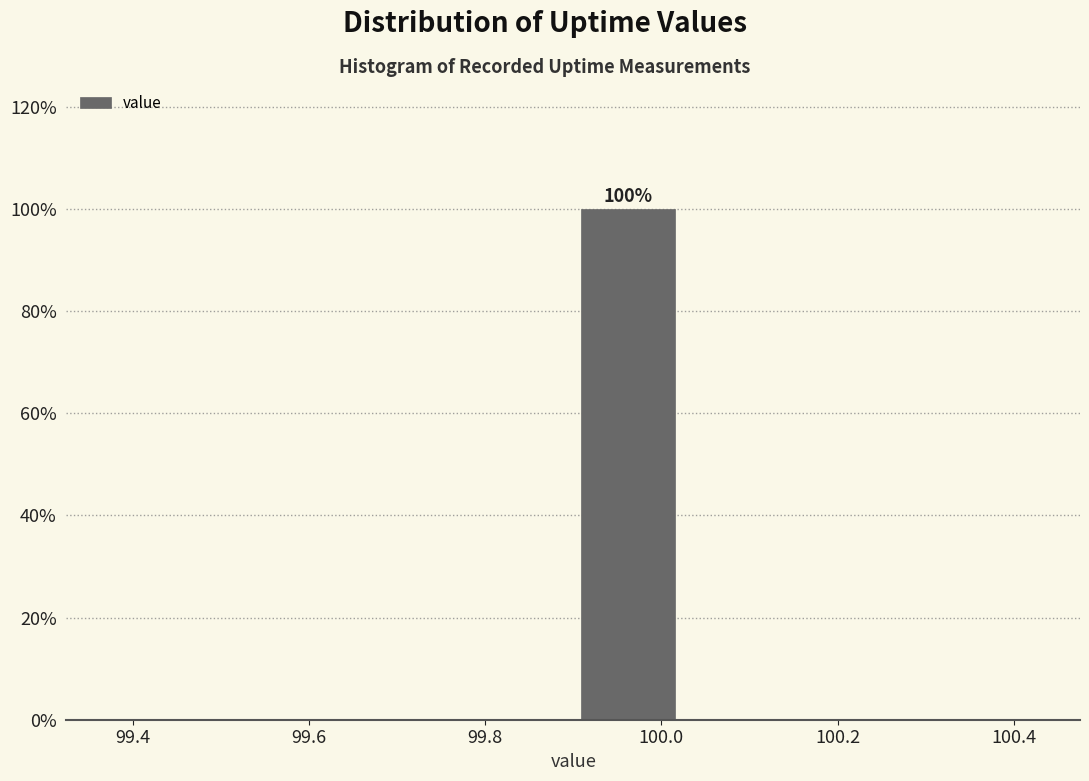

Which range on the x-axis has the tallest bar?

99.900 to 100.025